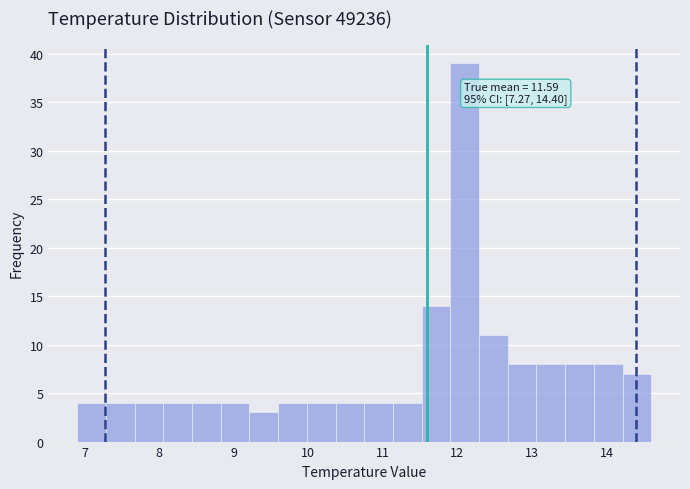

Read against the x-axis, roughly where is the centre of the tallest bar?

12.1